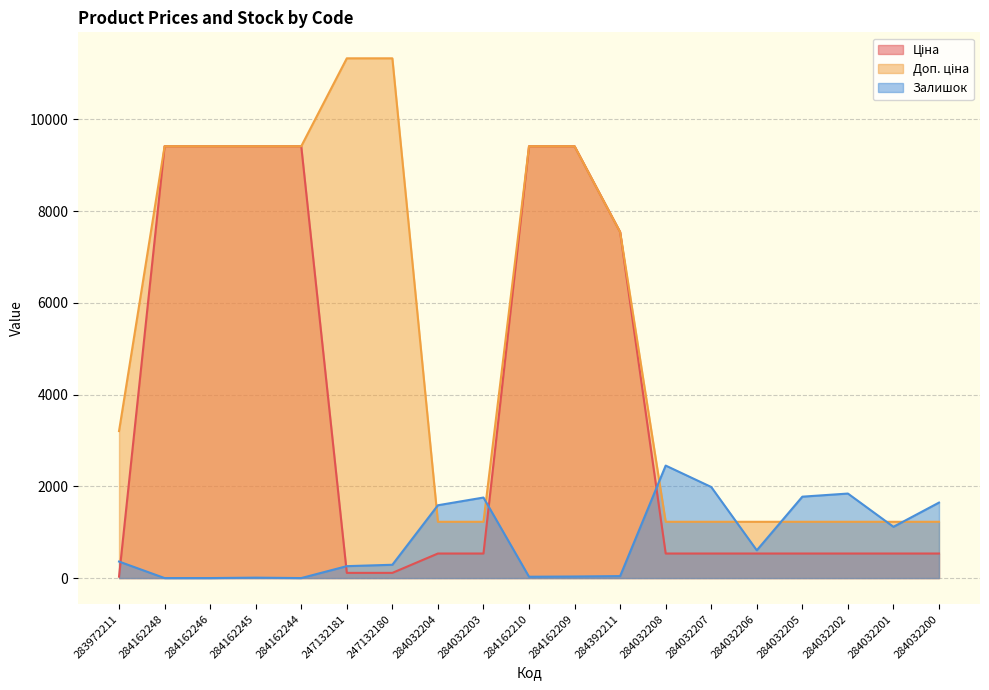

Which series ends up on top after the final intersection of Доп. ціна and Залишок?

Залишок